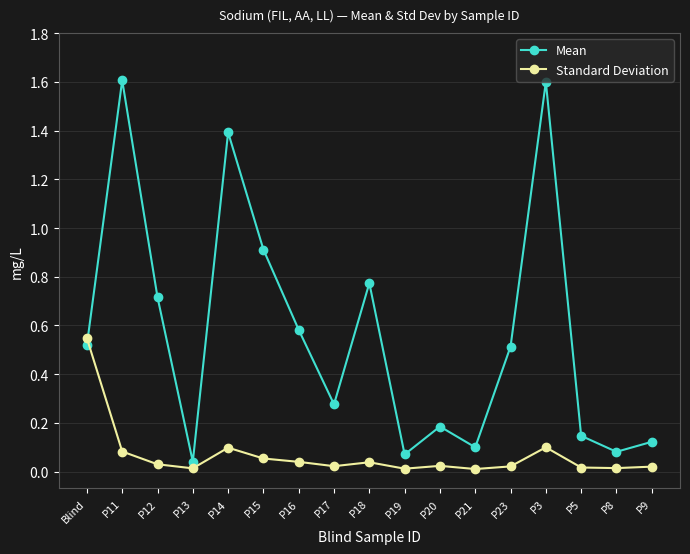

Which category has the highest value in the Standard Deviation series?

Blind